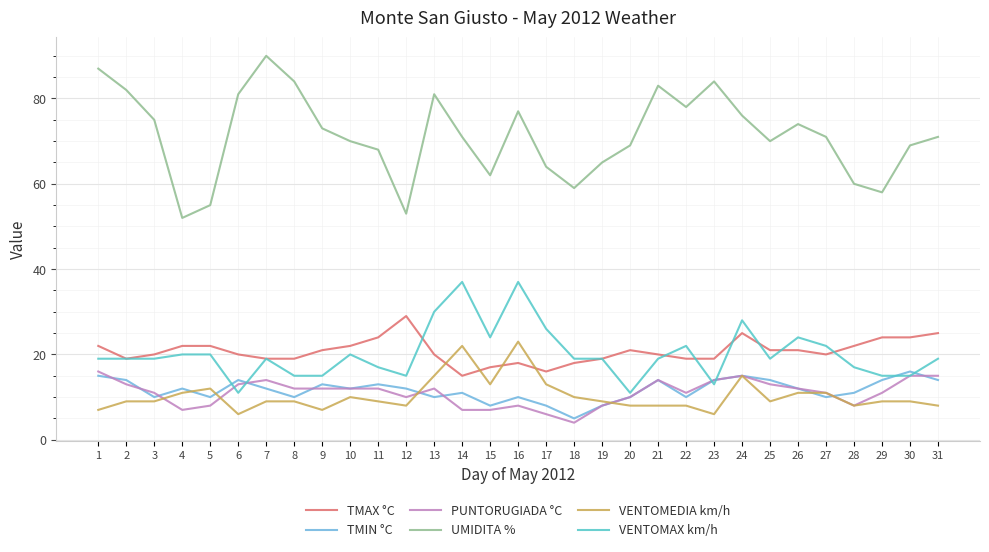

Which category has the highest value in the TMIN °C series?

30